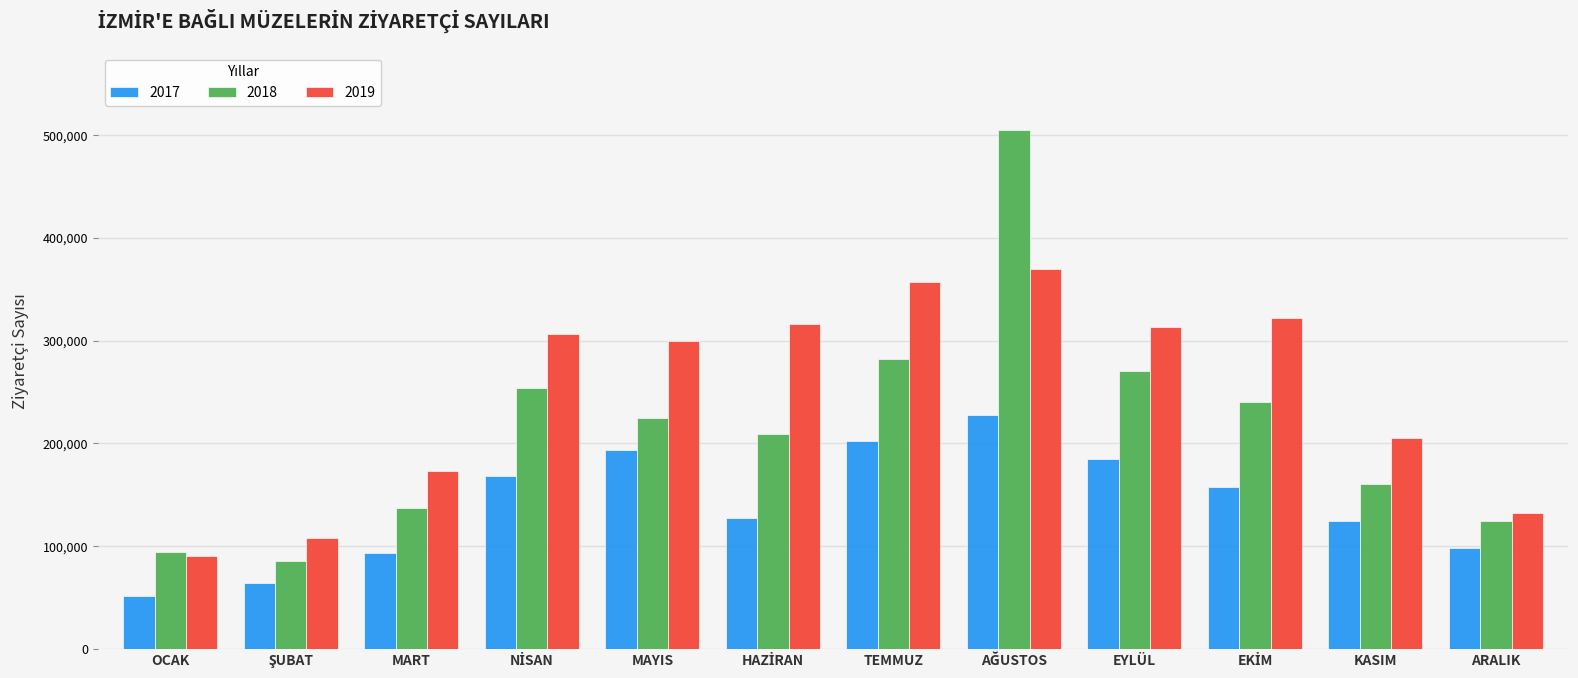

Does the chart contain stacked bars?

No